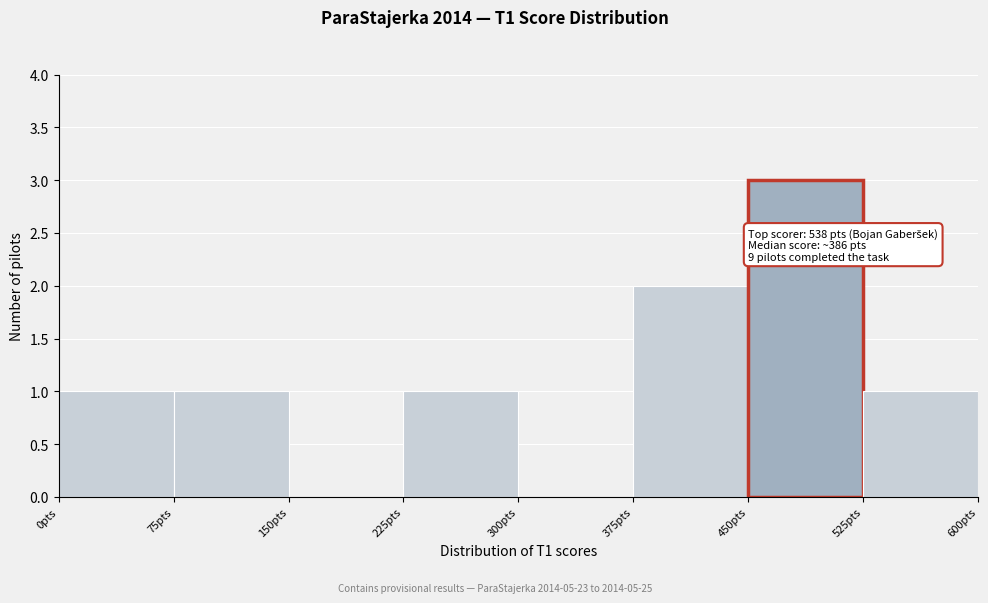

Over which range of the x-axis is the bar tallest?

450 to 525